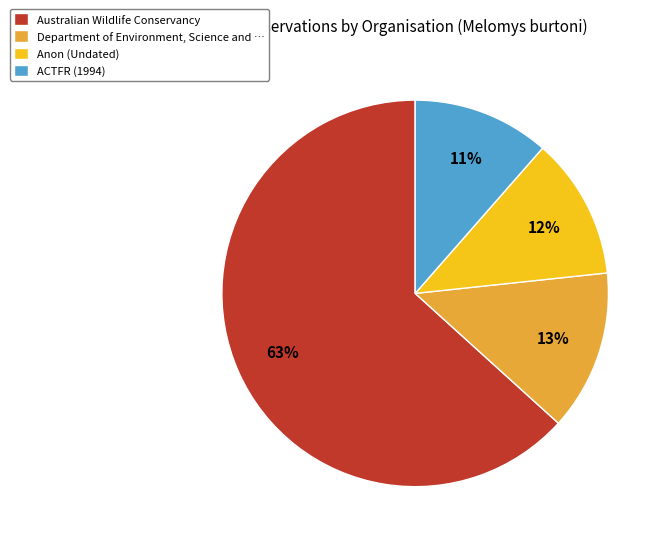

What is the ratio of the value at Department of Environment, Science and … to the value at Anon (Undated)?

1.1